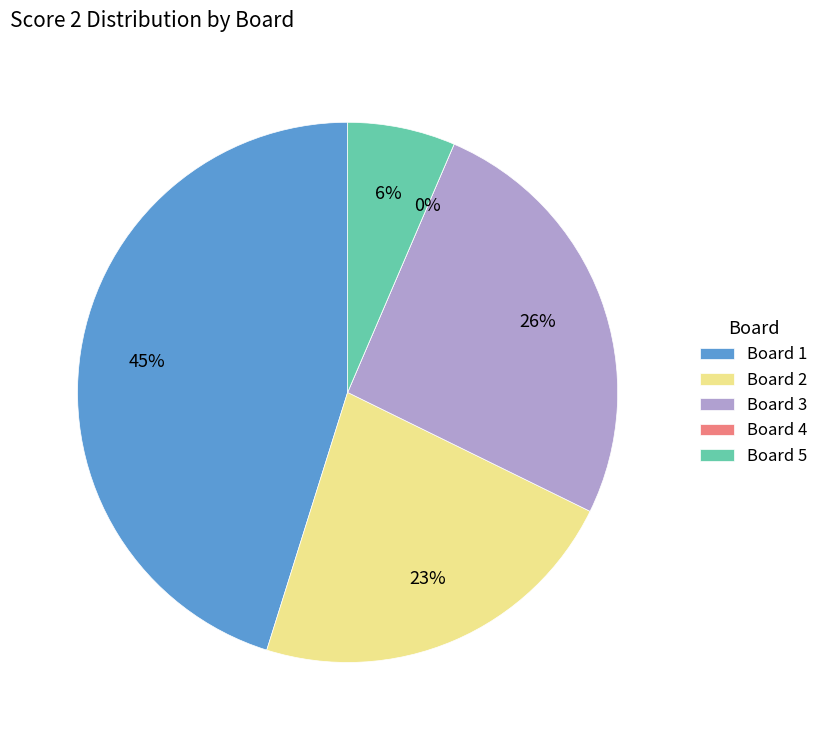

How much of the chart is everything except 1?

54.8%